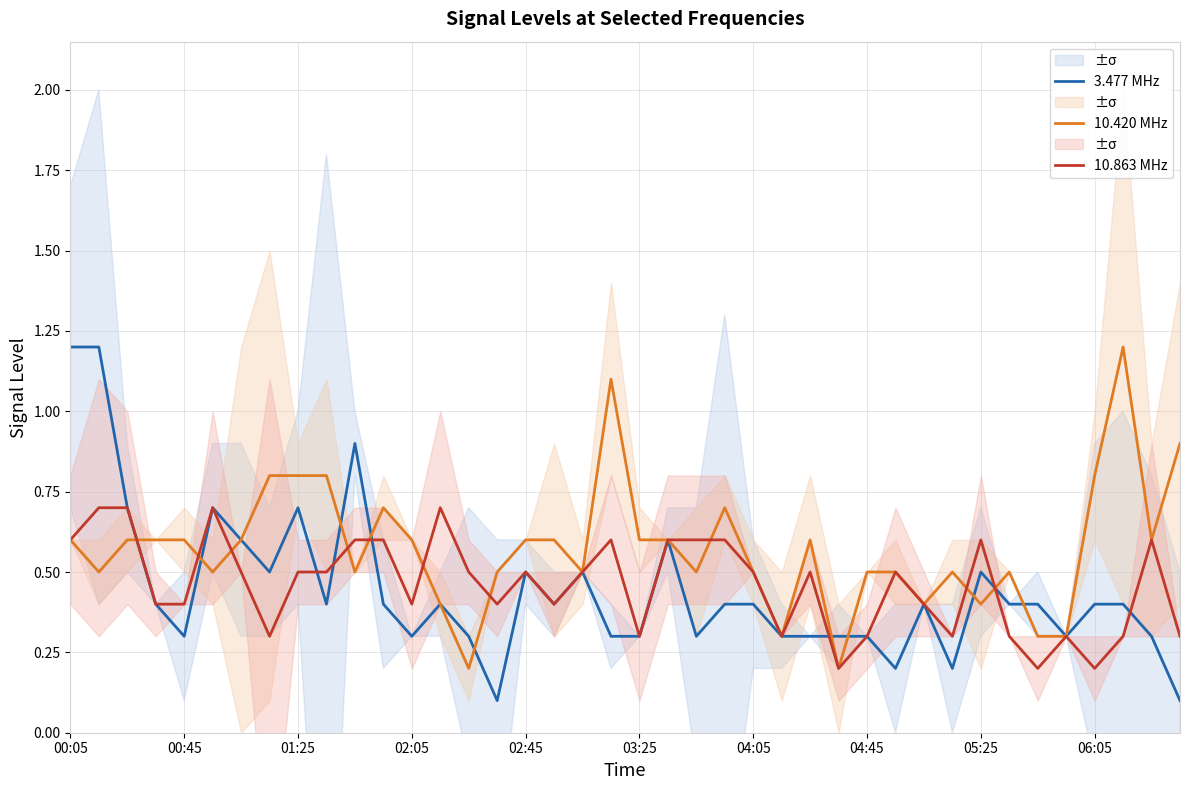

The value of 3.477 MHz at 00:45 is 0.3. True or false?

True